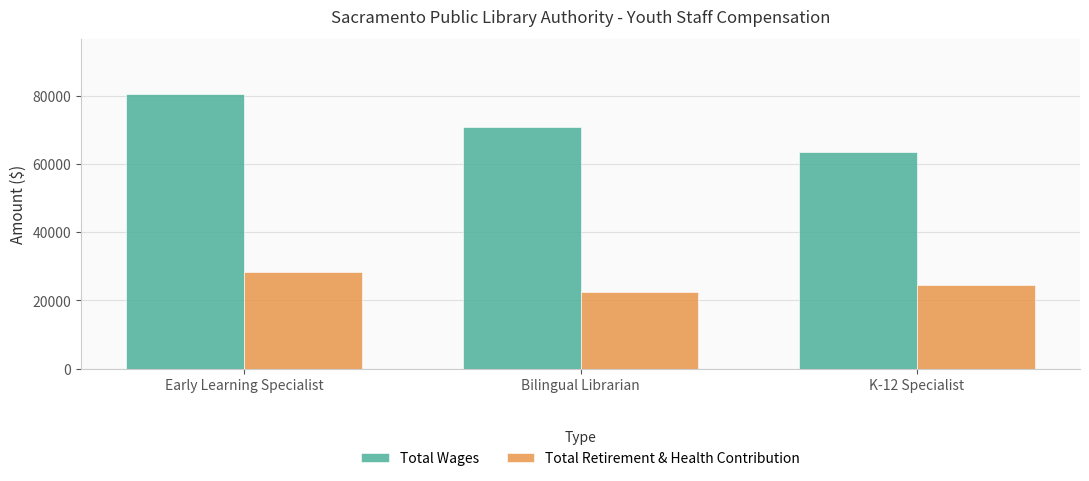

Is it true that Total Retirement & Health Contribution equals 24533 at K-12 Specialist?

True